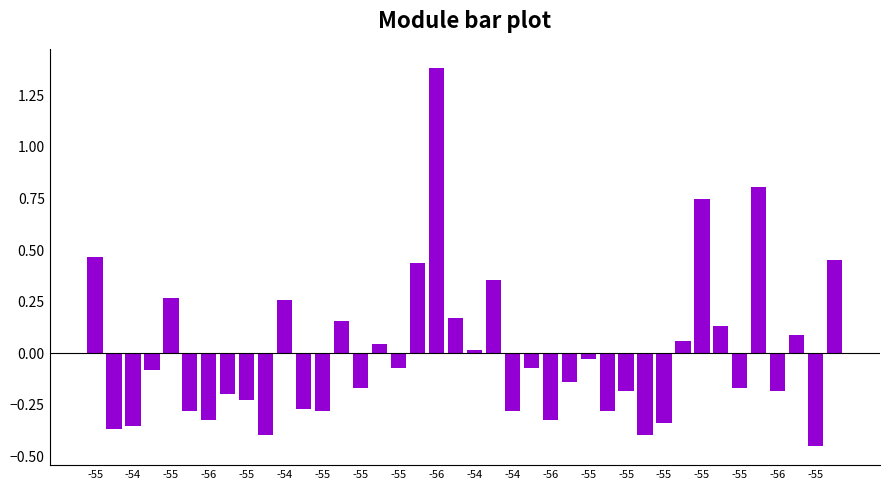

What is the maximum value shown in the chart?

1.4